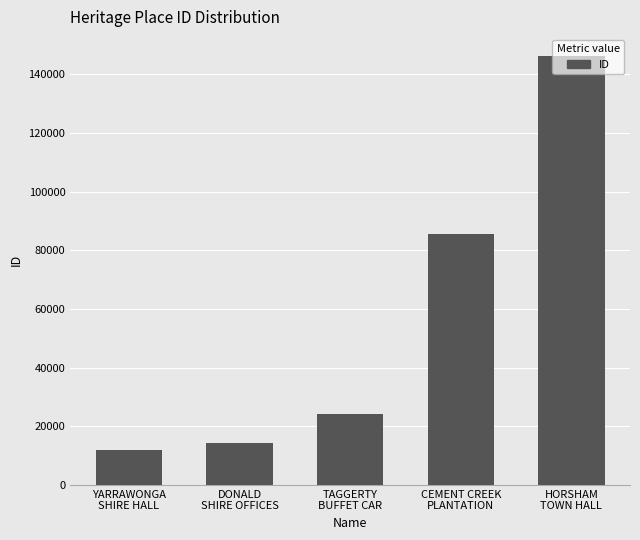

How many distinct data groups are displayed?

1